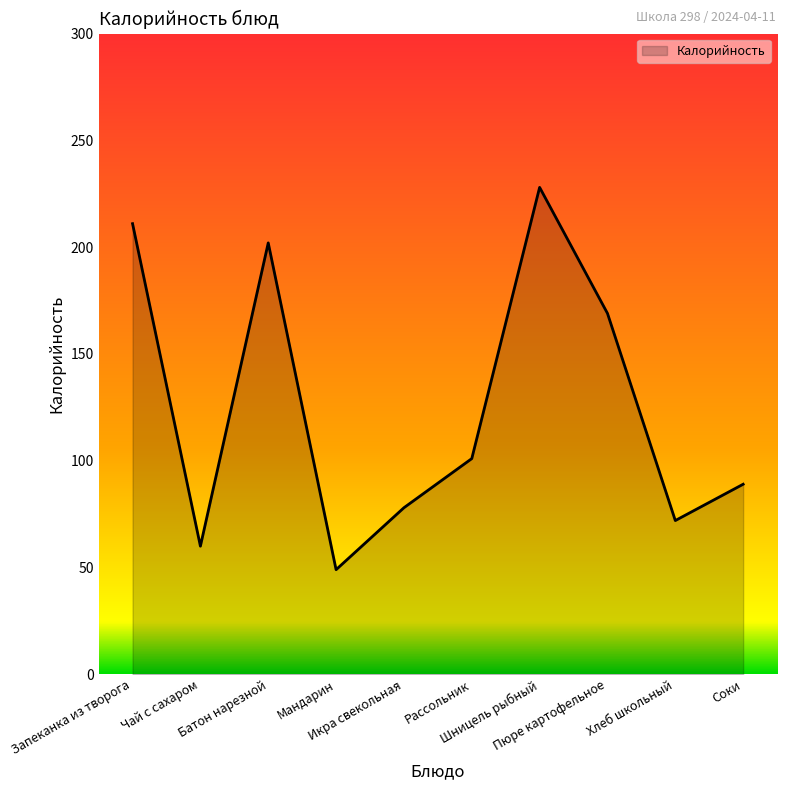

What is the difference between the values at Запеканка из творога and Пюре картофельное?

42